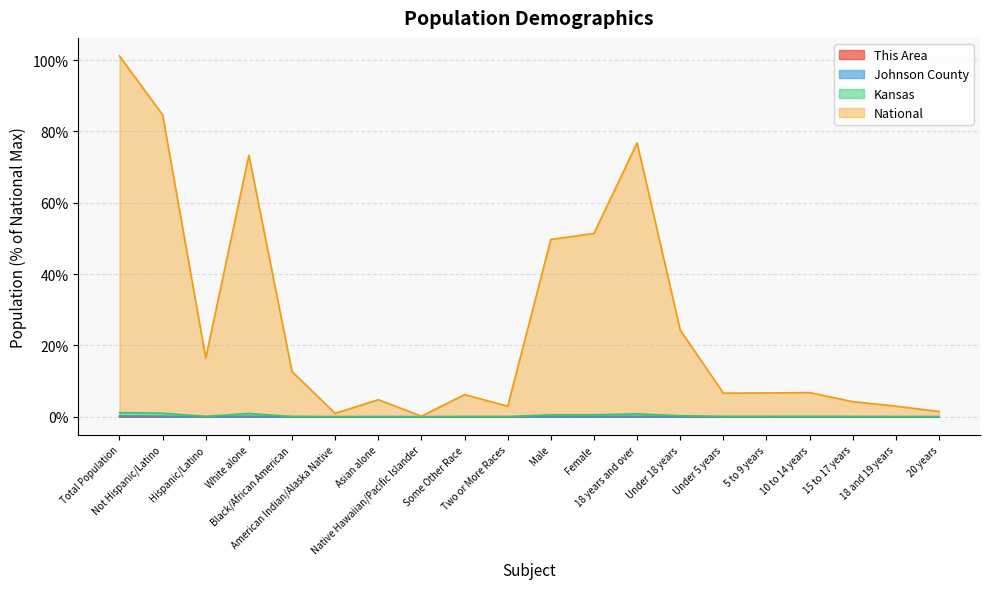

True or false: Kansas and This Area cross at least once.

False